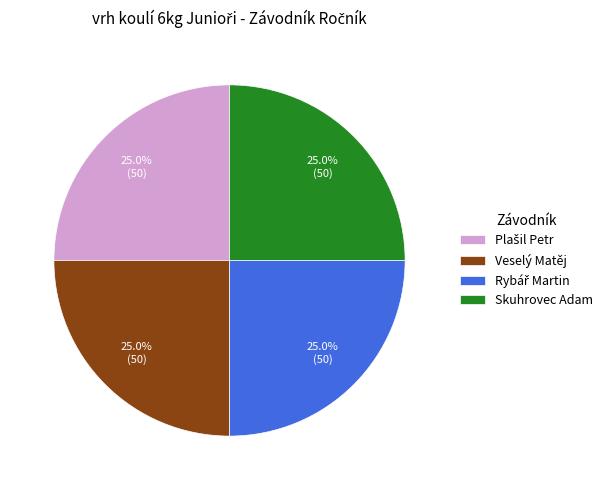

Is Skuhrovec Adam the majority of the pie?

No